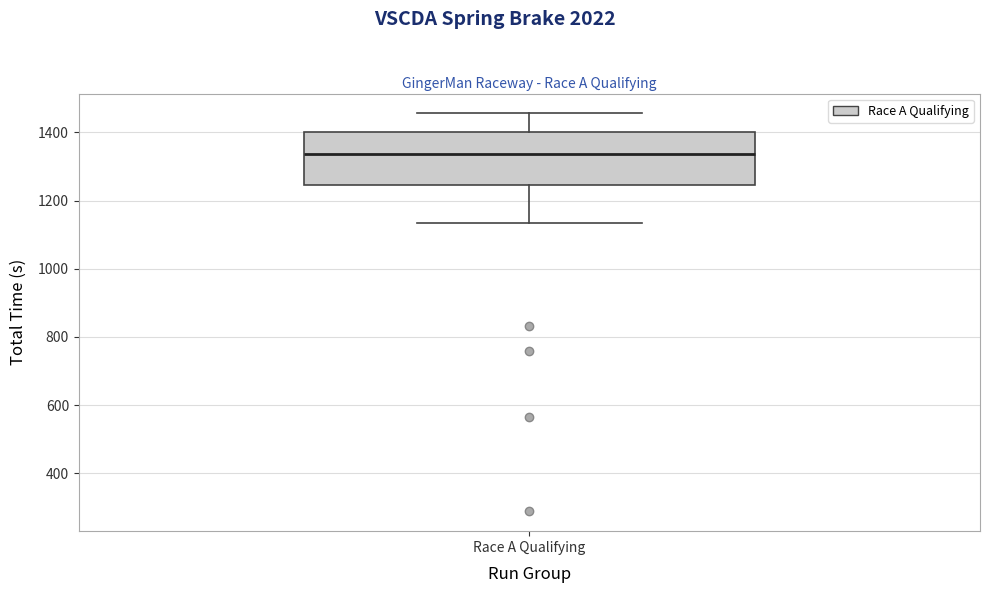

Where does the median line of the box for Race A Qualifying sit on the y-axis? The values are not printed on the chart, so give them approximately, as read against the axis.

1340